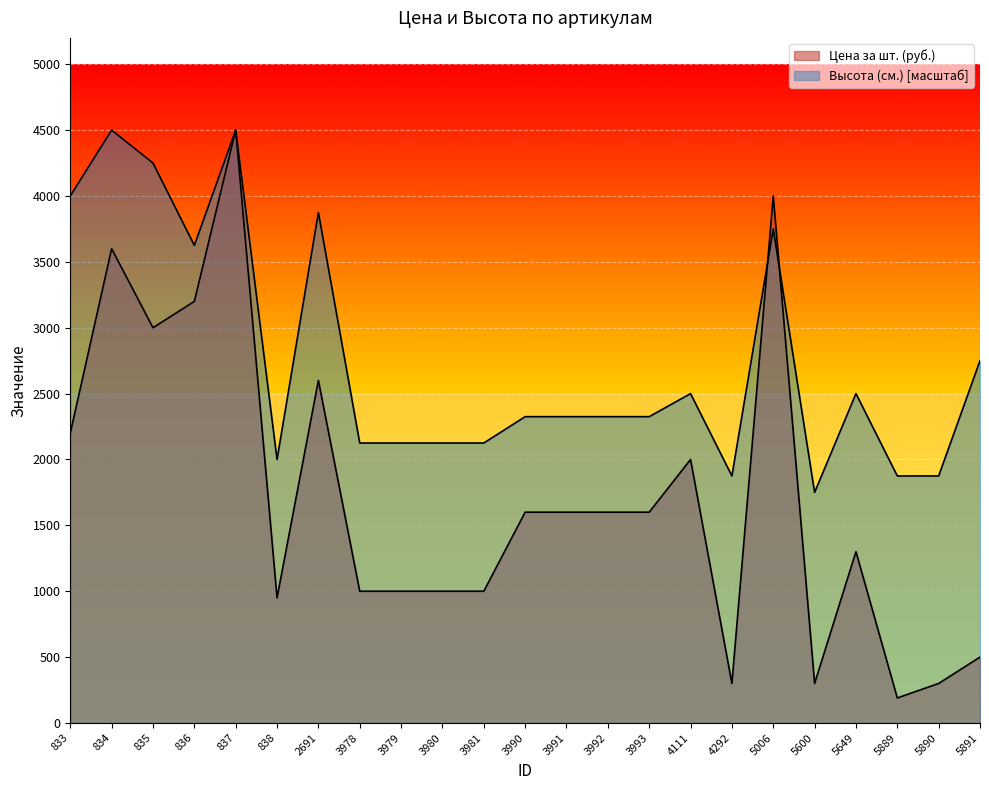

What is the total value across all series at 3981?

3125.0